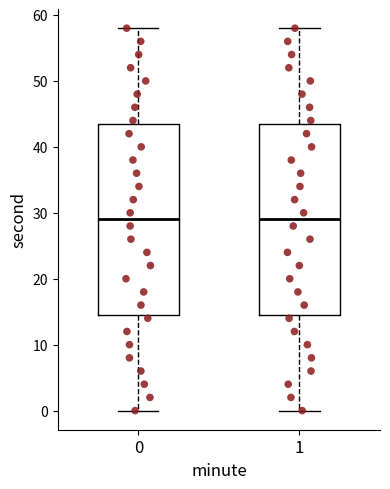

Where does the lower whisker of the box at x = 1 end on the y-axis? The values are not printed on the chart, so give them approximately, as read against the axis.

0